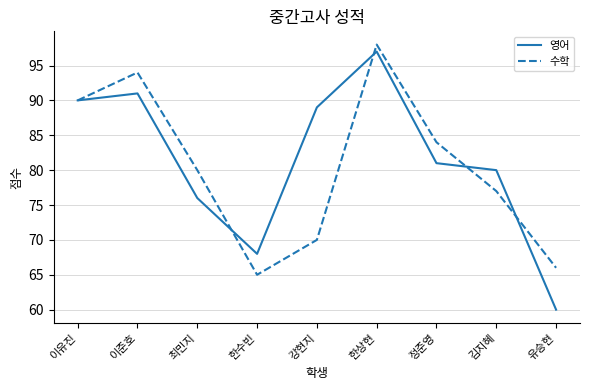

Is it true that 수학 equals 80 at 최민지?

True